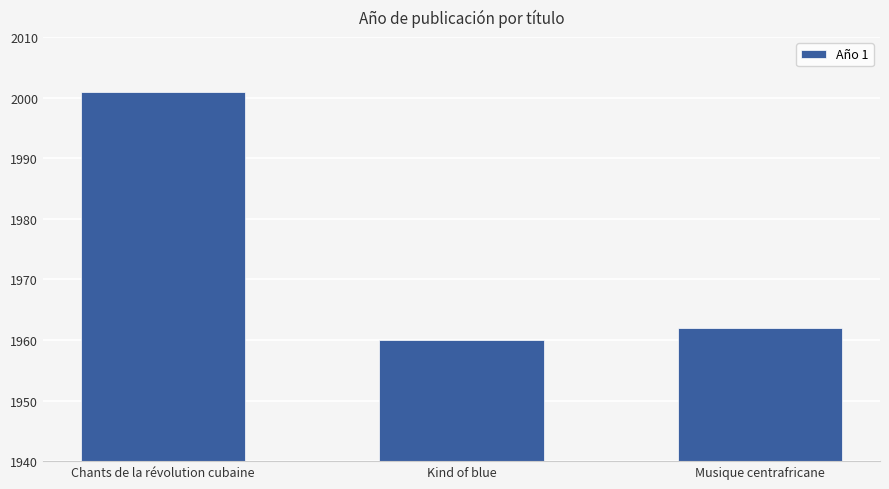

What is the greatest value displayed?

2001